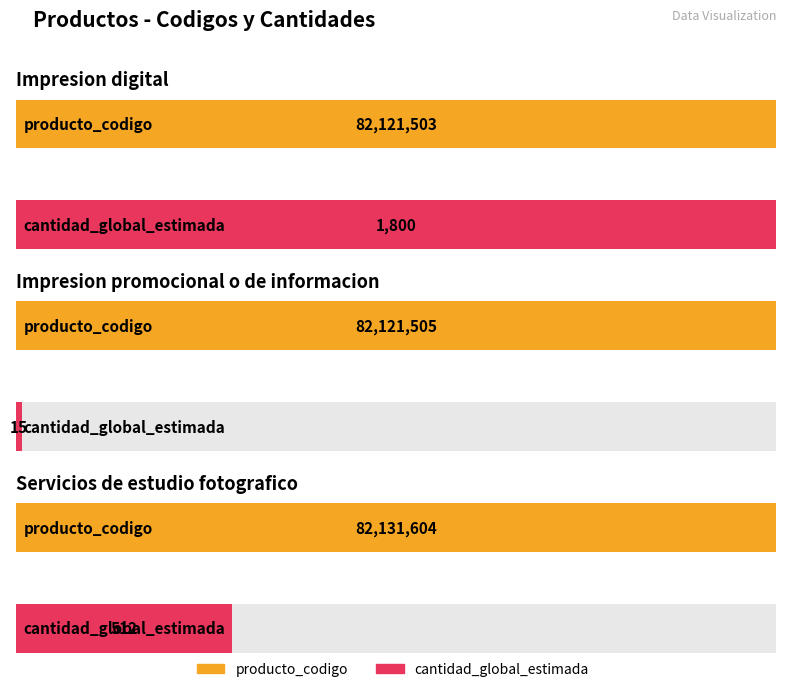

Reading left to right, list all the values displayed in this chart.

producto_codigo: 82121503	82121505	82131604
cantidad_global_estimada: 1800	15	512